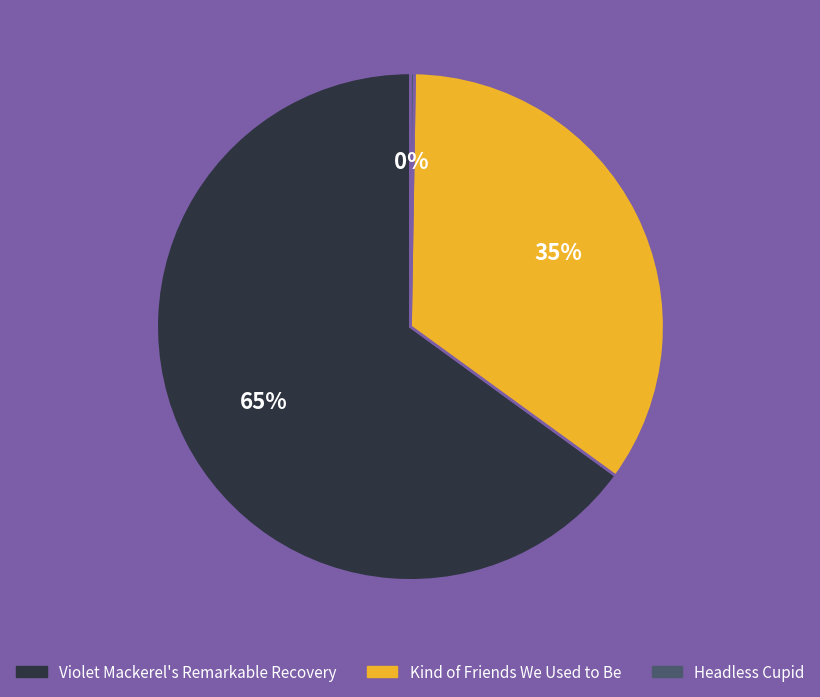

To the nearest percent, what is the combined percentage of Kind of Friends We Used to Be and Violet Mackerel's Remarkable Recovery?

100%